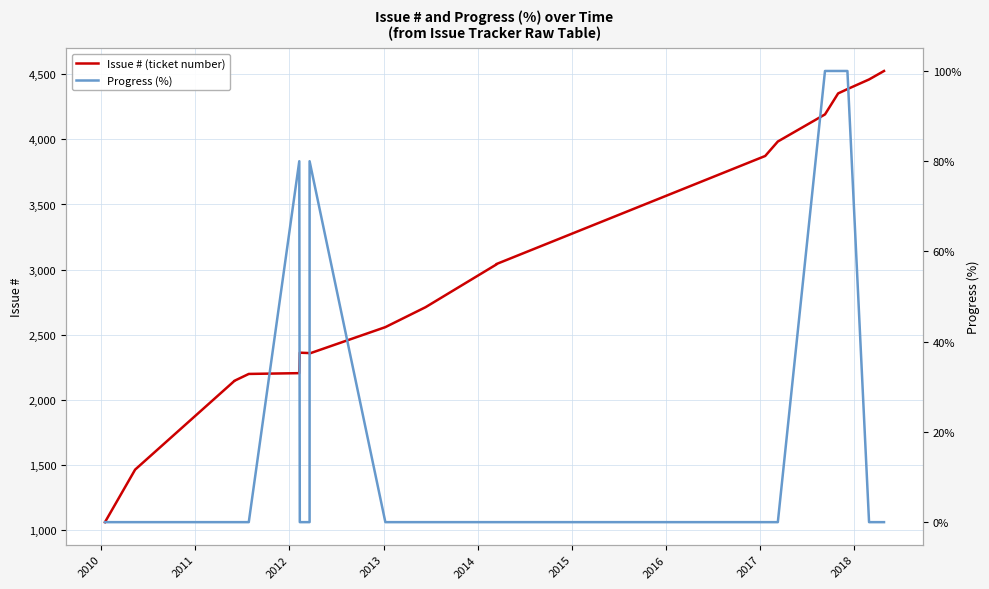

How many values in the Issue # (ticket number) series exceed 2712?

9